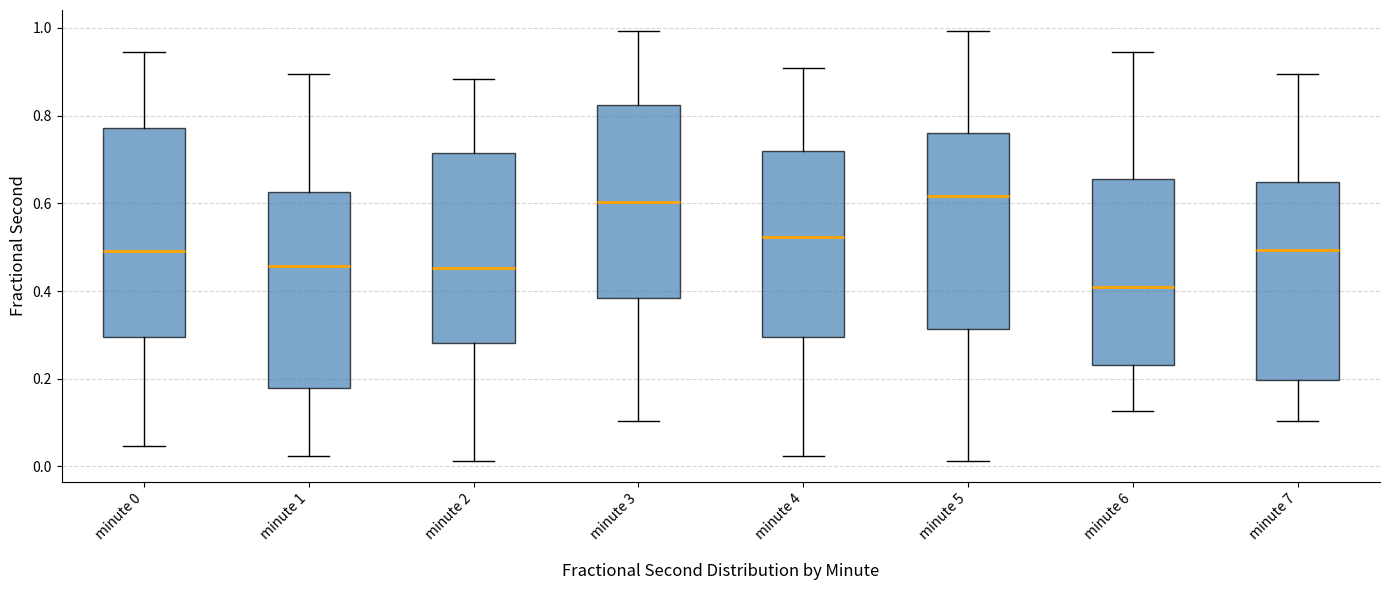

Reading left to right, read every box against the y-axis: the position of its median line, the range the box covers, and the ends of its whiskers. The values are not printed on the chart, so give them approximately, as read against the axis.

minute 0: median 0.50, box 0.30 to 0.78, whiskers 0.04 to 0.94
minute 1: median 0.46, box 0.18 to 0.62, whiskers 0.02 to 0.90
minute 2: median 0.46, box 0.28 to 0.72, whiskers 0.02 to 0.88
minute 3: median 0.60, box 0.38 to 0.82, whiskers 0.10 to 1.00
minute 4: median 0.52, box 0.30 to 0.72, whiskers 0.02 to 0.90
minute 5: median 0.62, box 0.32 to 0.76, whiskers 0.02 to 1.00
minute 6: median 0.40, box 0.24 to 0.66, whiskers 0.12 to 0.94
minute 7: median 0.50, box 0.20 to 0.64, whiskers 0.10 to 0.90